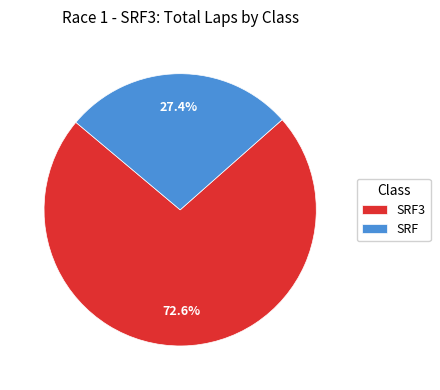

Does SRF account for over 50% of the chart?

No